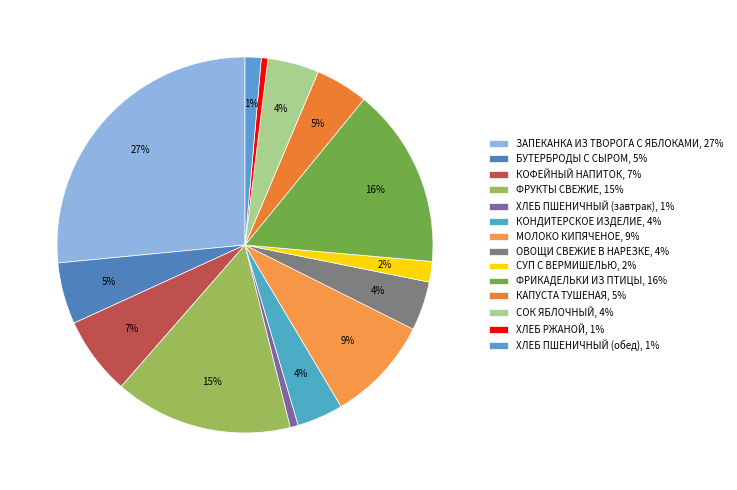

Combined, what portion of the pie is ХЛЕБ ПШЕНИЧНЫЙ (обед) and ЗАПЕКАНКА ИЗ ТВОРОГА С ЯБЛОКАМИ?

27.9%